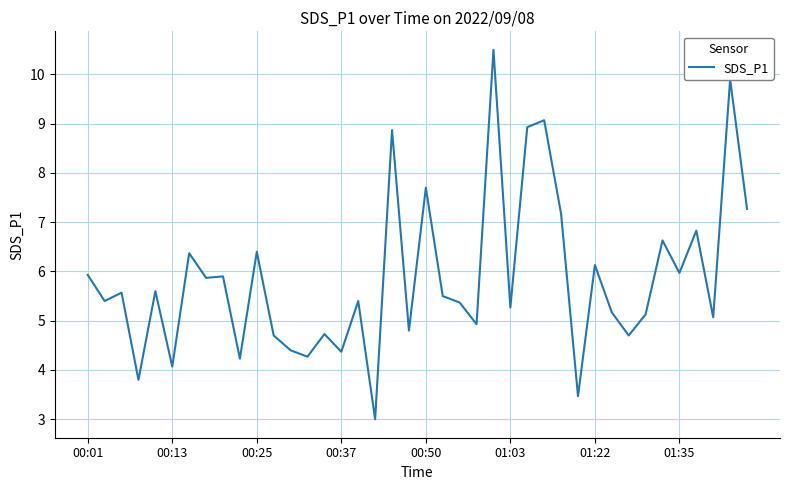

What is the greatest value displayed?

10.5